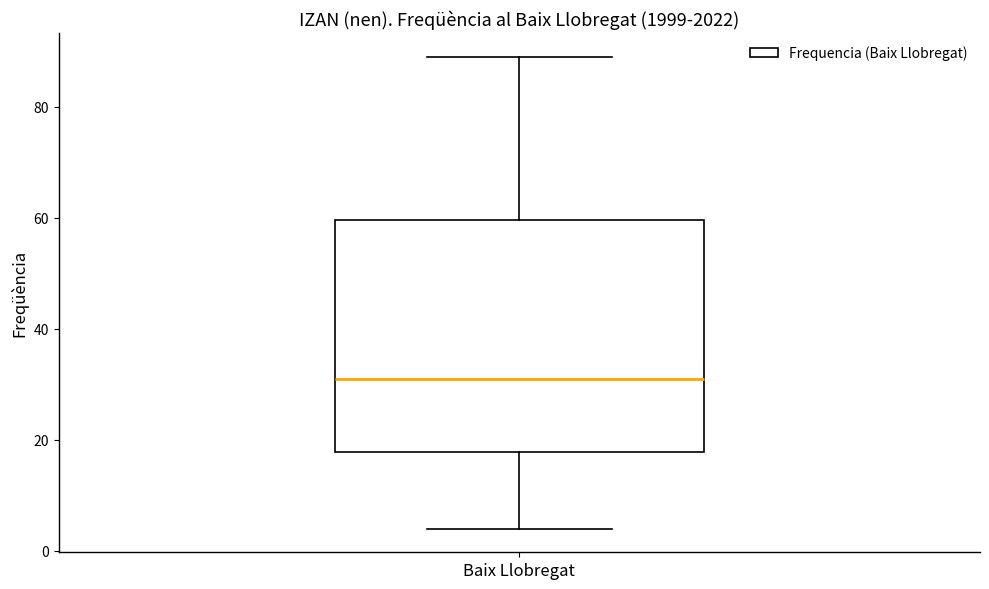

Transcribe this box plot: give where the median line is, the range the box spans, and where the two whiskers end, as read against the y-axis. The values are not printed on the chart, so give them approximately, as read against the axis.

median 32, box 18 to 60, whiskers 4 to 90